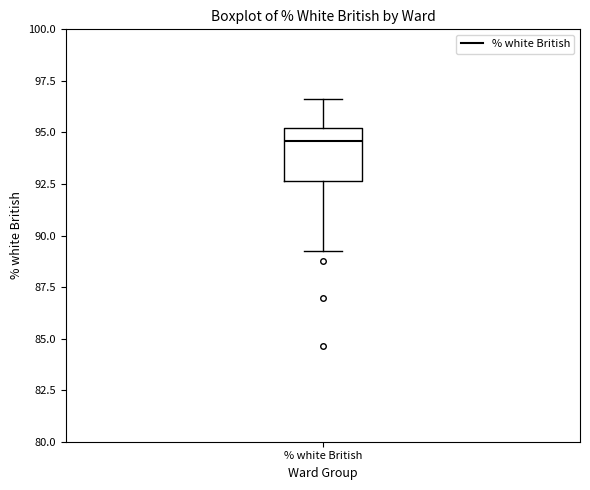

Where is the lower edge of the box for % white British on the y-axis? The values are not printed on the chart, so give them approximately, as read against the axis.

92.5